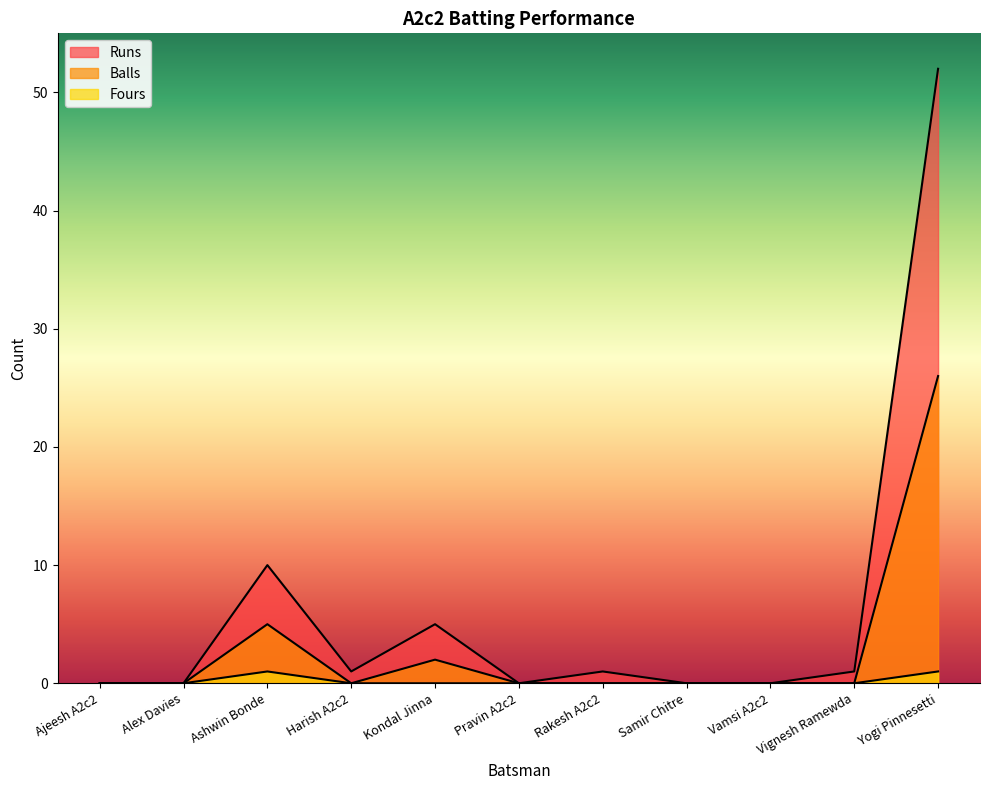

At which category is the sum across all series the highest?

Yogi Pinnesetti